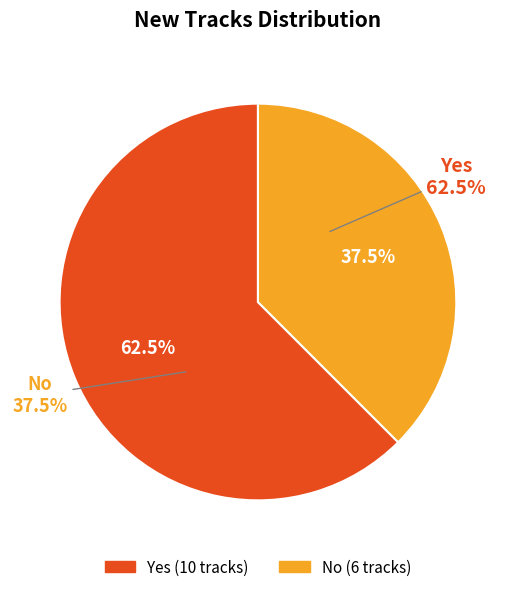

What percentage is the Yes slice, to the nearest percent?

62%